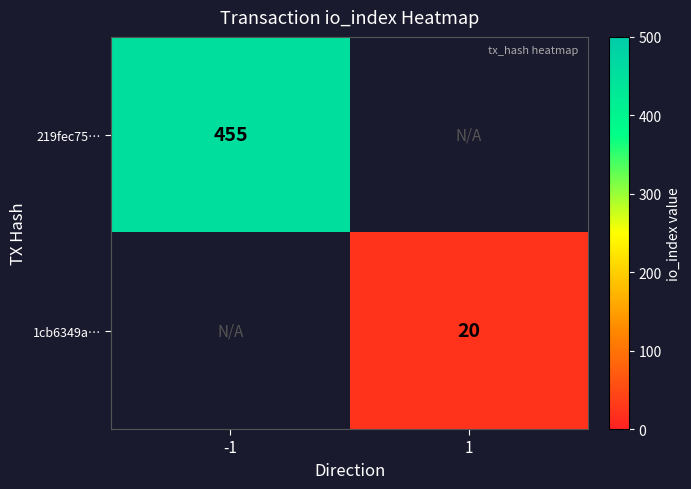

The value of 1cb6349a… at 1 is 20. True or false?

True